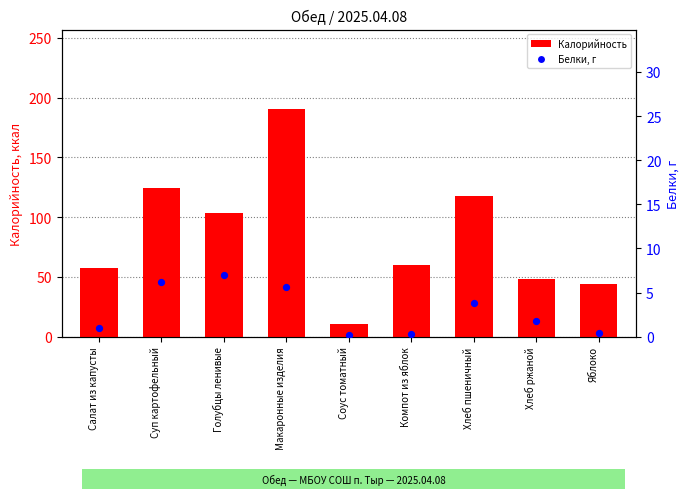

Which series has the largest total across all categories?

Калорийность